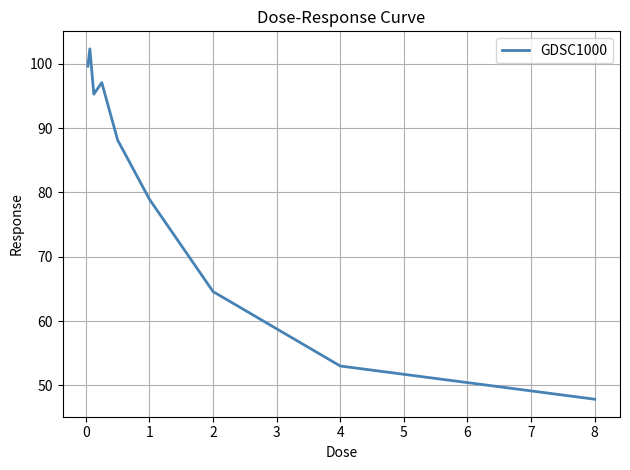

Reading left to right, what are all the values shown in this chart?

99.6	102.3	95.3	97.1	88.1	78.9	64.6	53.0	47.9